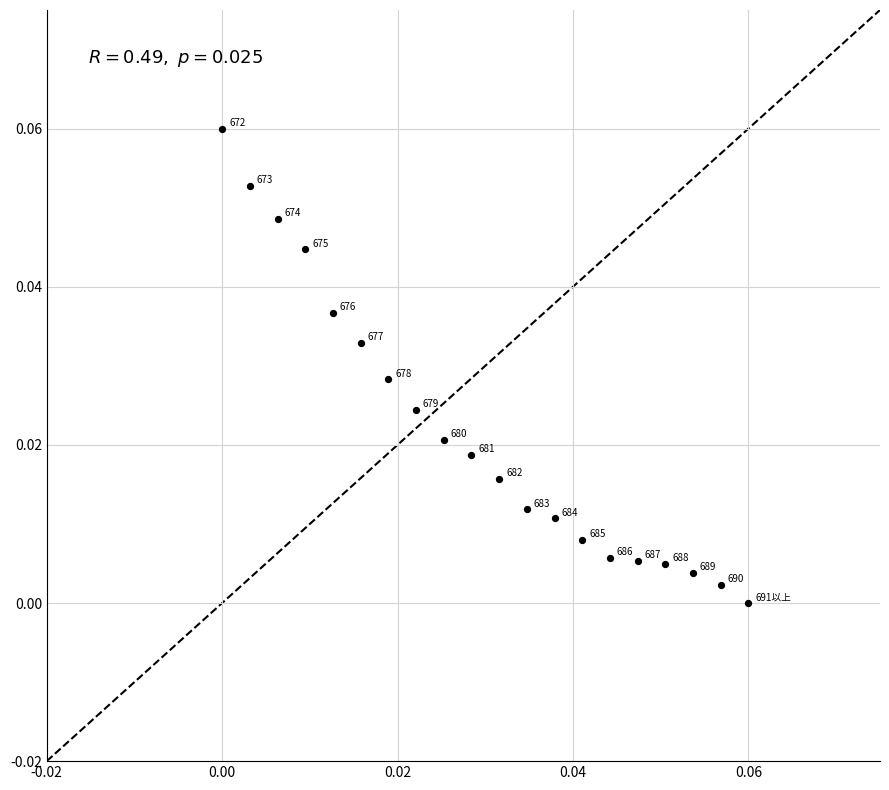

Count the number of points in this scatter plot.

20